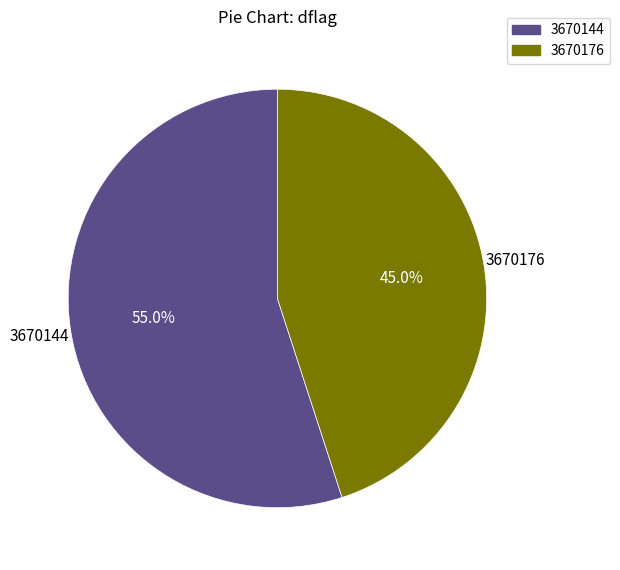

Do 3670176 and 3670144 together represent more than half of the pie?

Yes